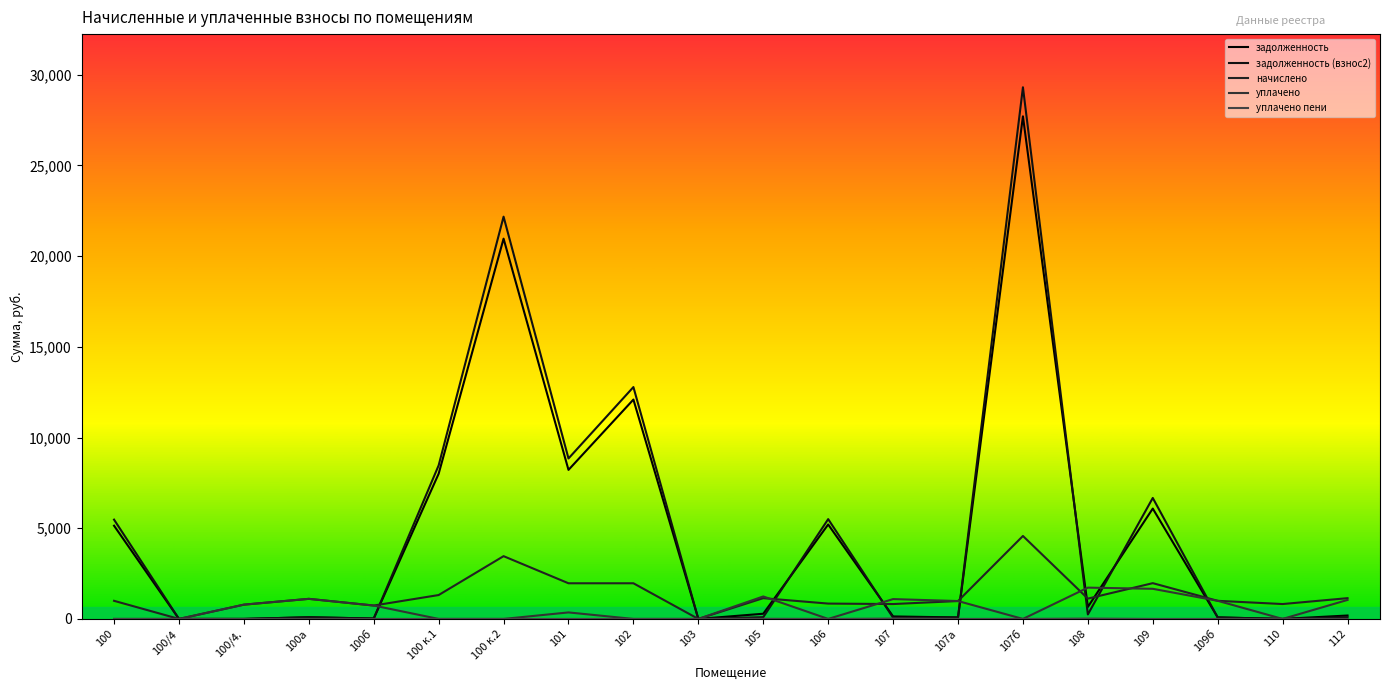

What is the highest value of the уплачено series?

1725.3